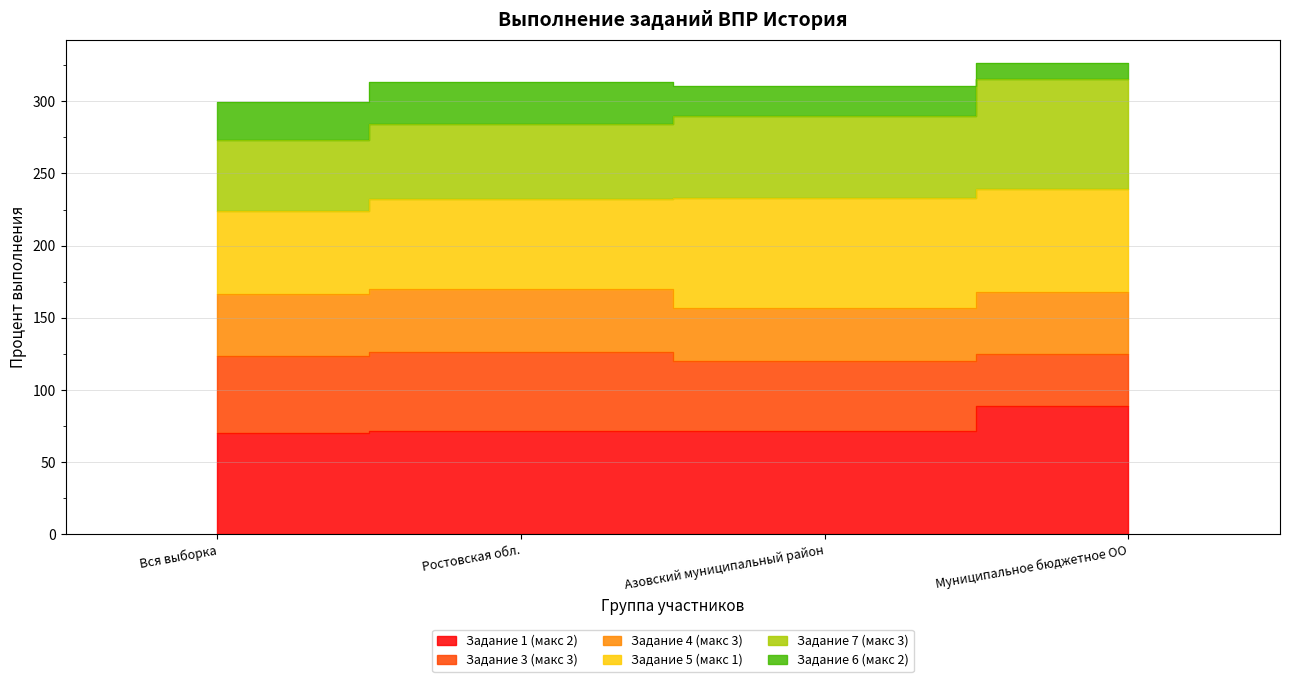

True or false: Задание 1 (макс 2) and Задание 7 (макс 3) cross at least once.

False